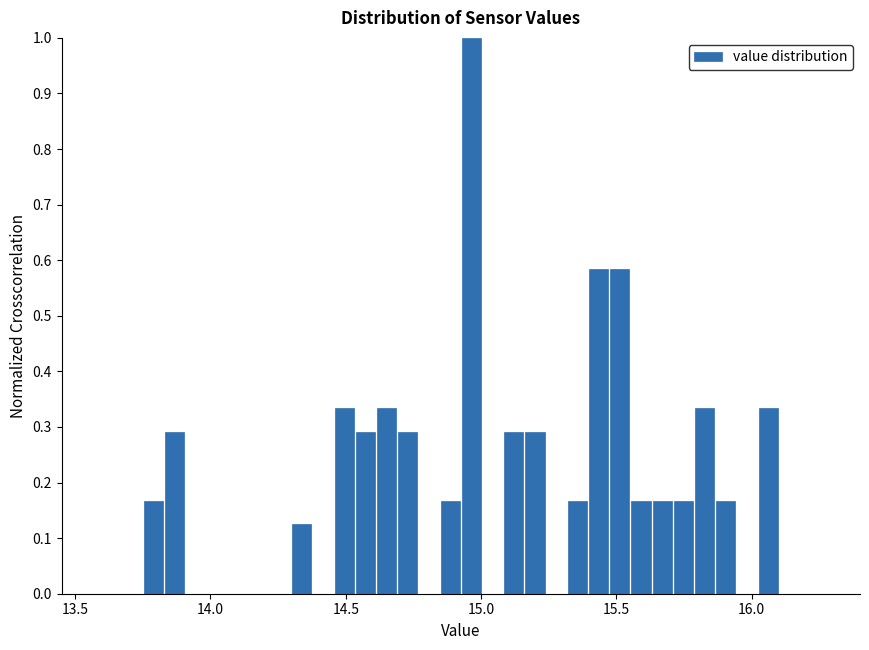

Read against the x-axis, roughly where is the centre of the tallest bar?

14.95